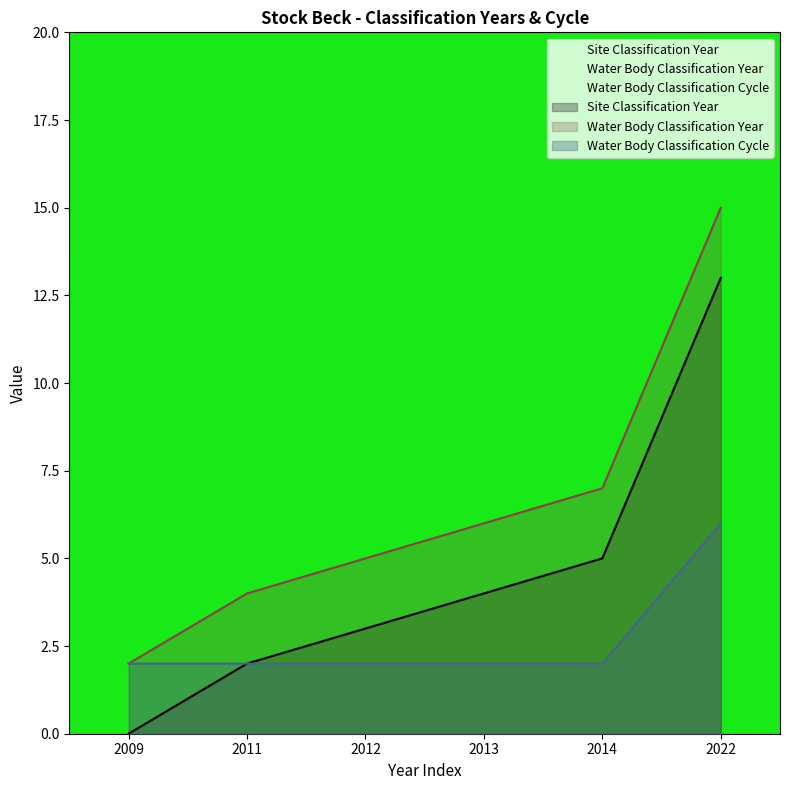

At how many categories does at least one series exceed 9?

1